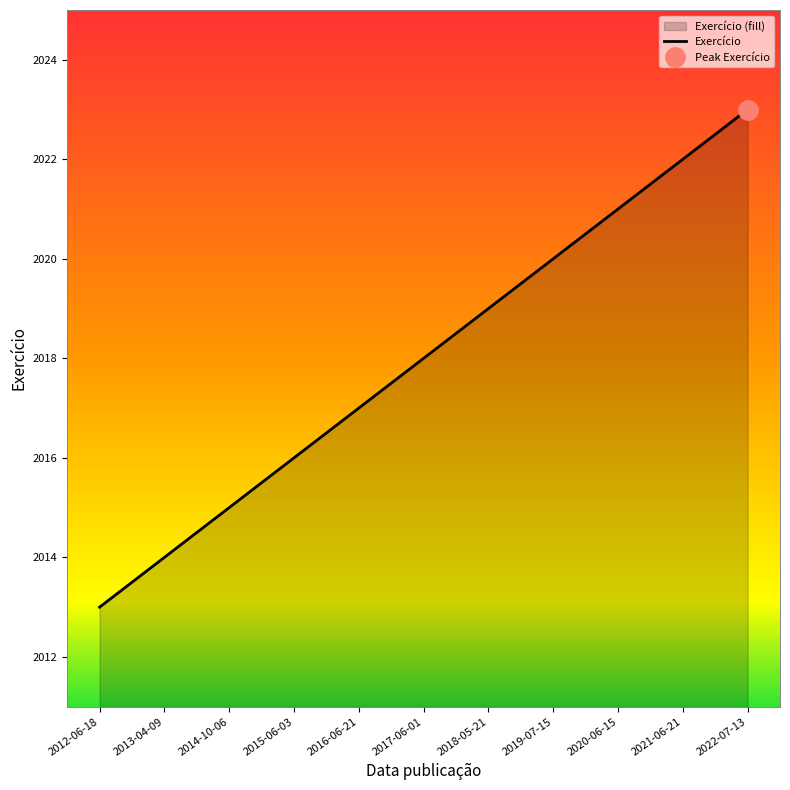

What is the change in value from 2012-06-18 to 2015-06-03?

+3